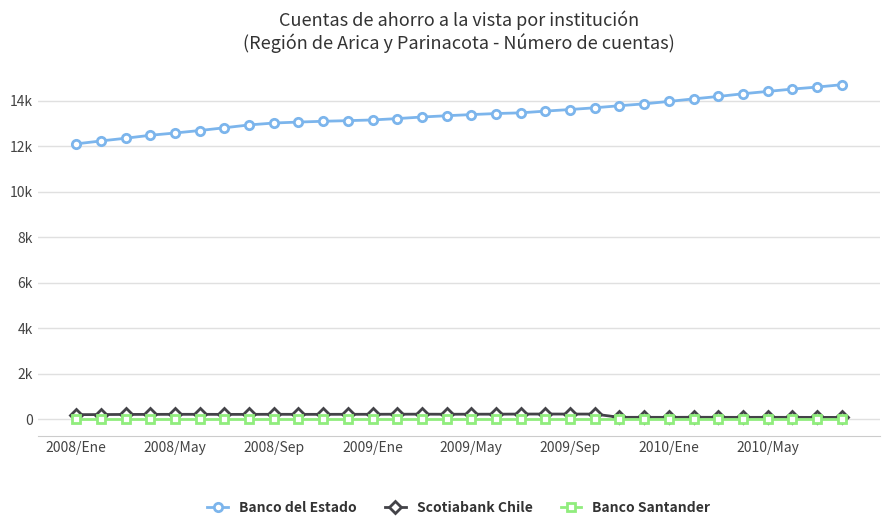

List the series in order of their peak value, highest first.

Banco del Estado, Scotiabank Chile, Banco Santander